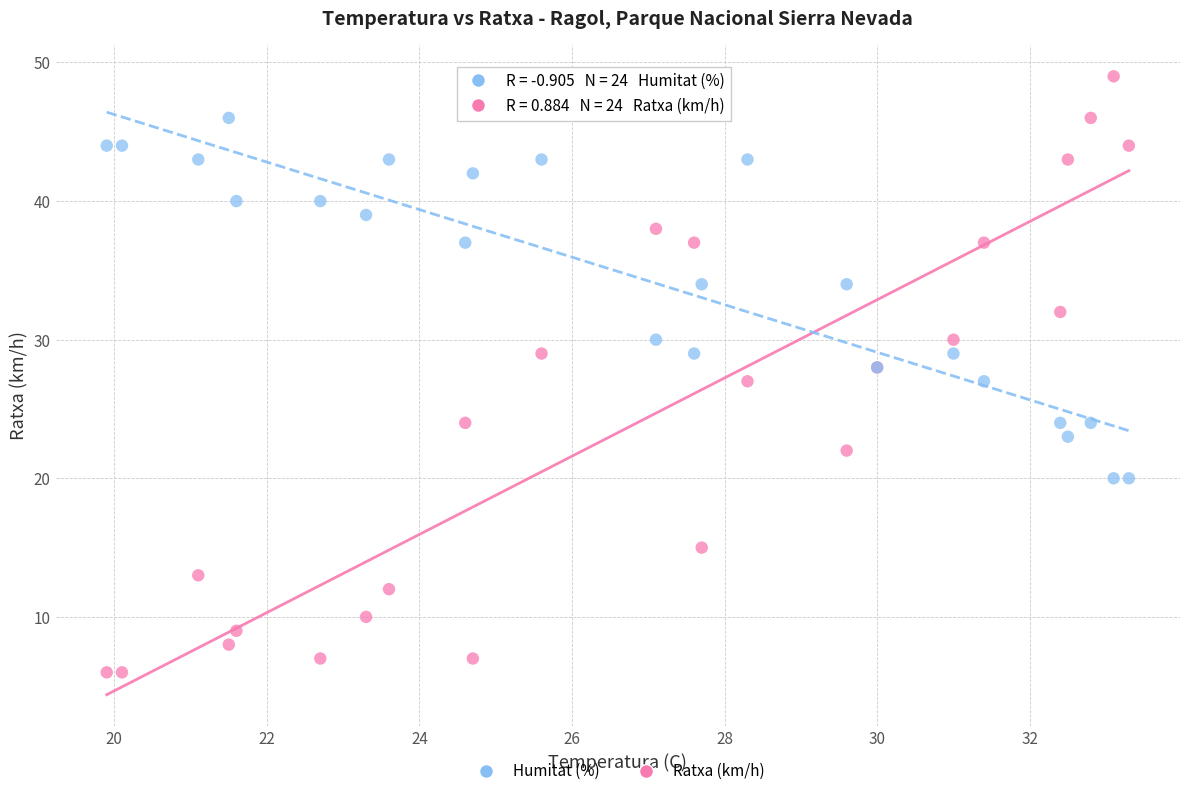

Which series reaches the maximum Y coordinate?

Ratxa (km/h)